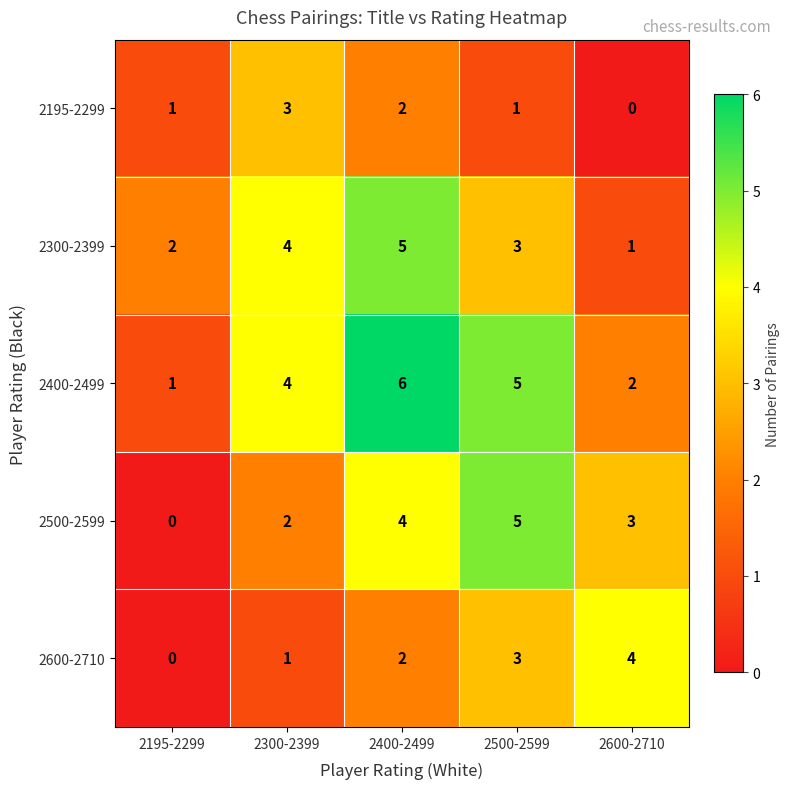

What is the difference between the maximum and minimum values in the 2300-2399 series?

4